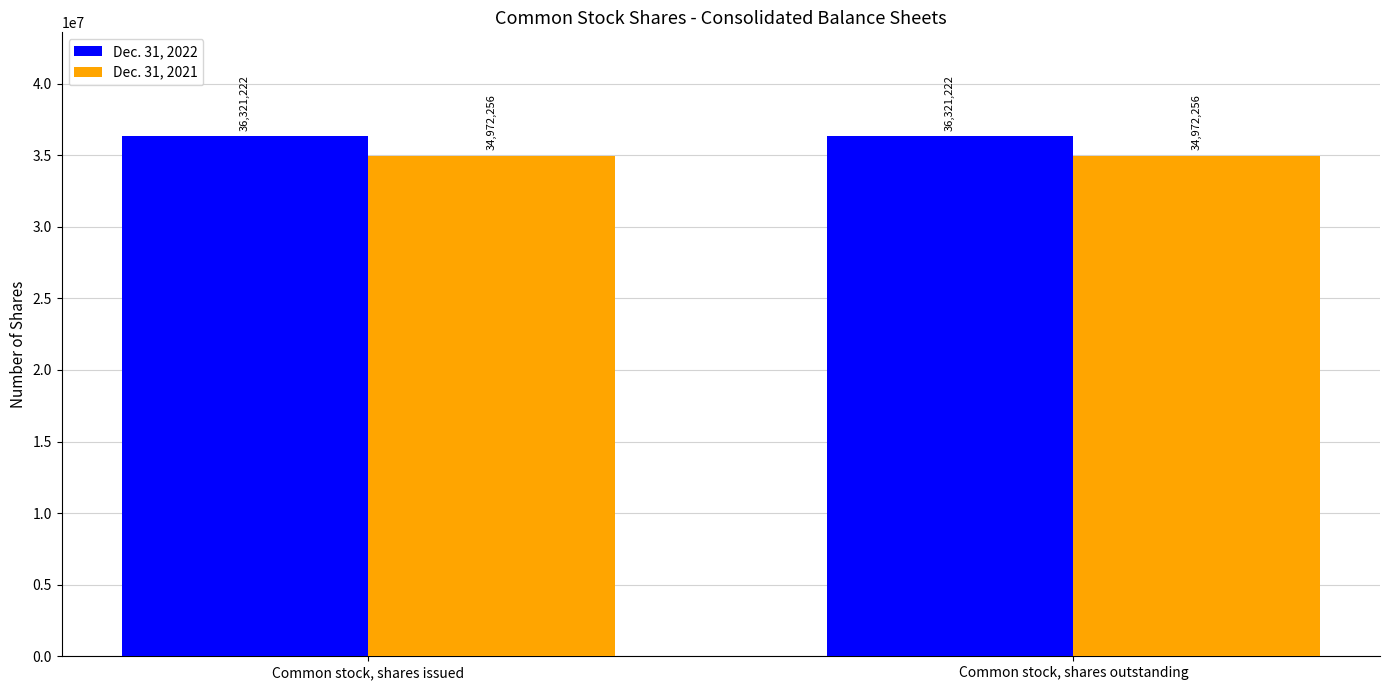

What position from the left is Common stock, shares issued?

1